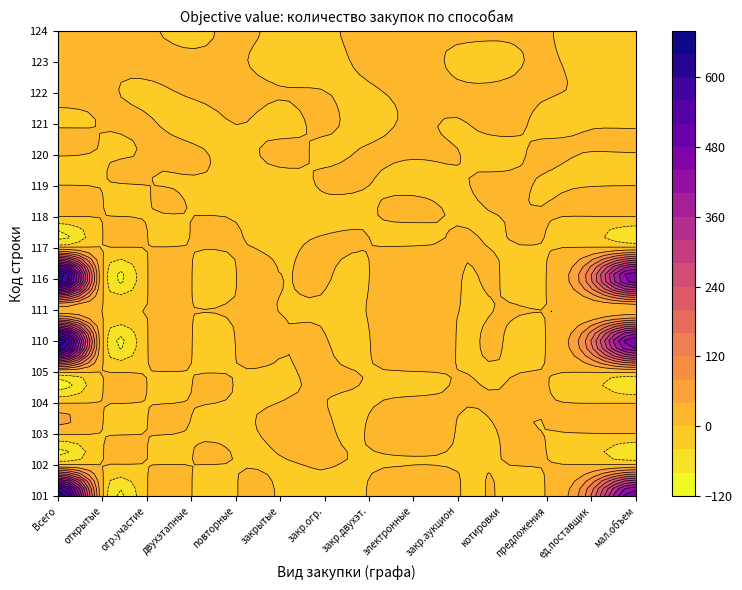

What is the maximum value shown in the chart?

651